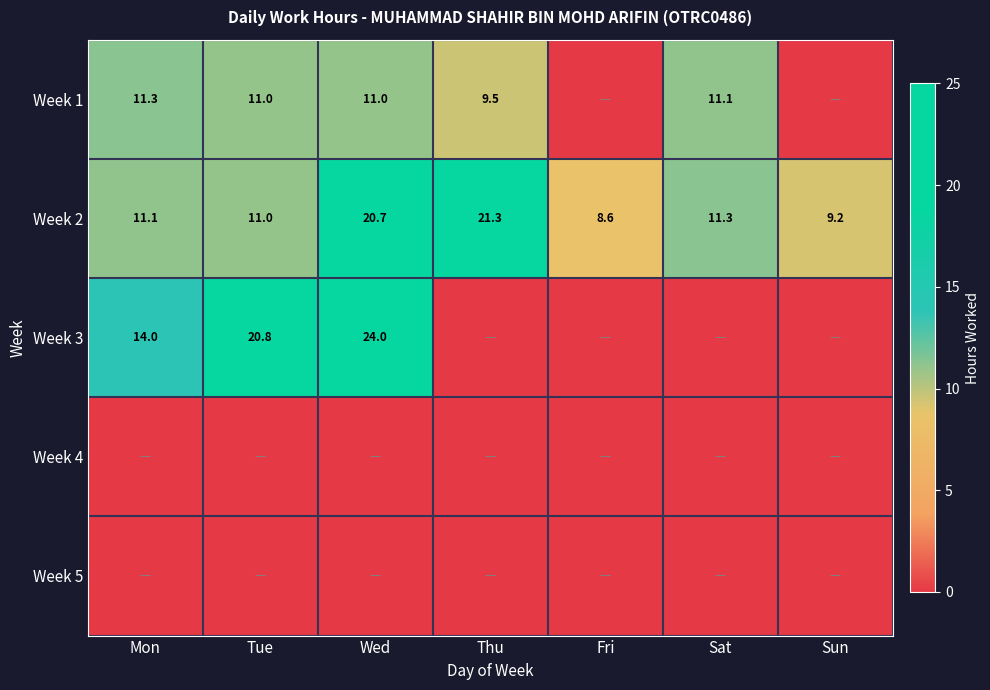

Read the Week 2 value at Thu.

21.3